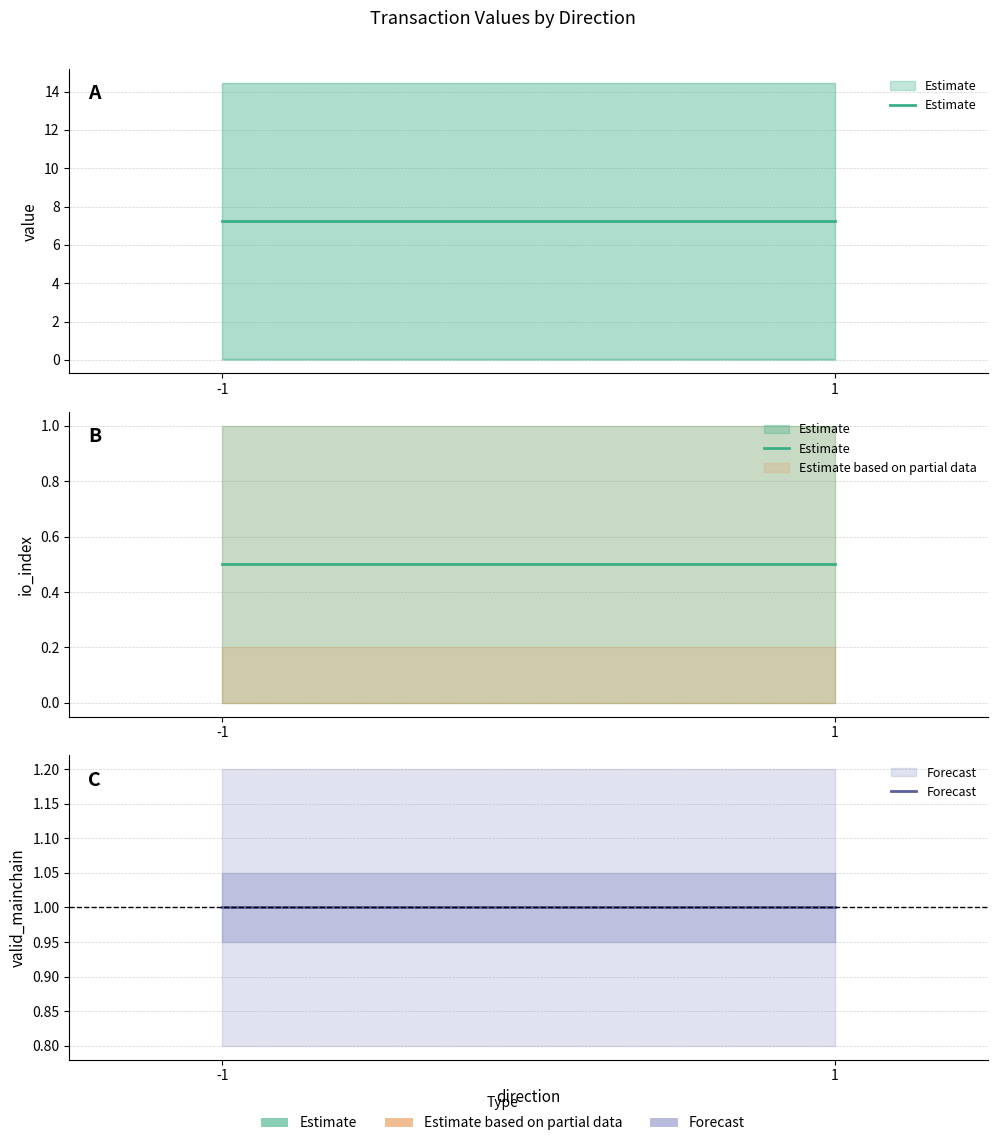

What is the sum of the Forecast values at -1 and 1?

2.0